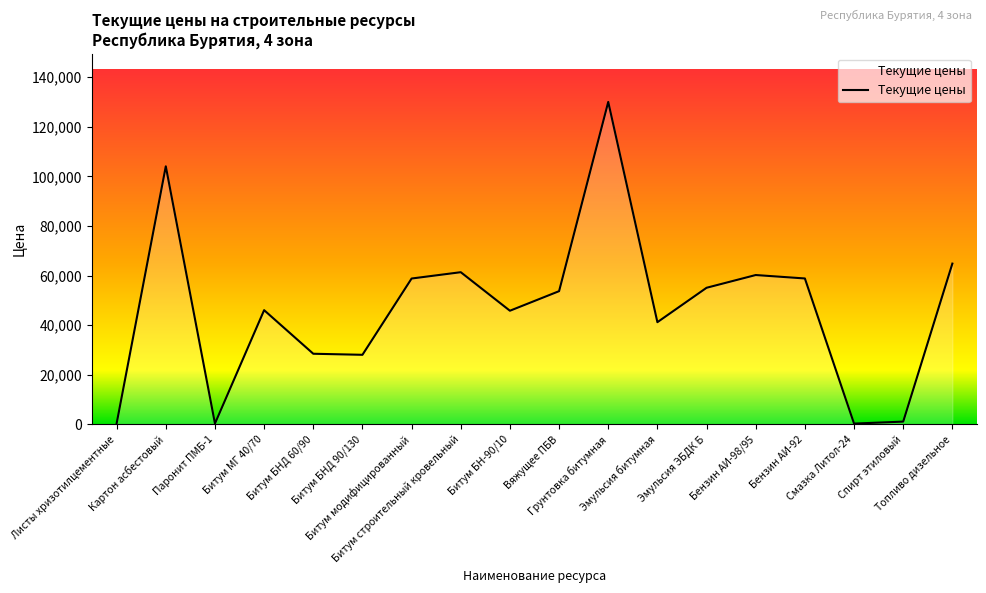

What is the ratio of the value at Битум строительный кровельный to the value at Бензин АИ-98/95?

1.0